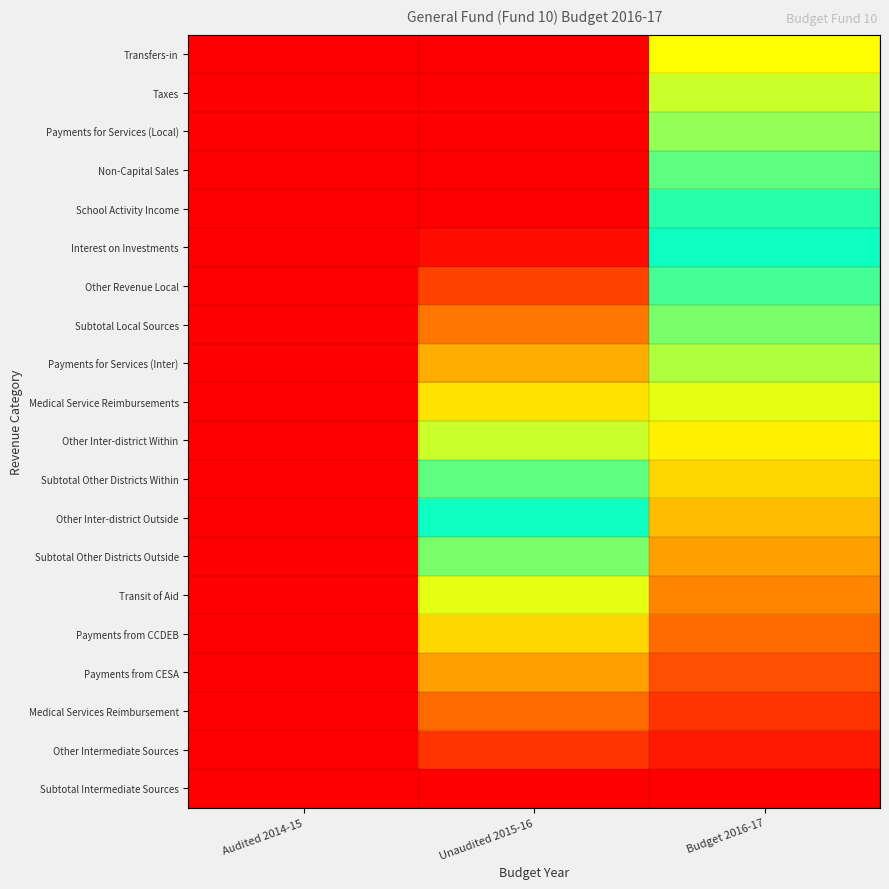

What is the difference between the highest and lowest values at Unaudited 2015-16?

1.0